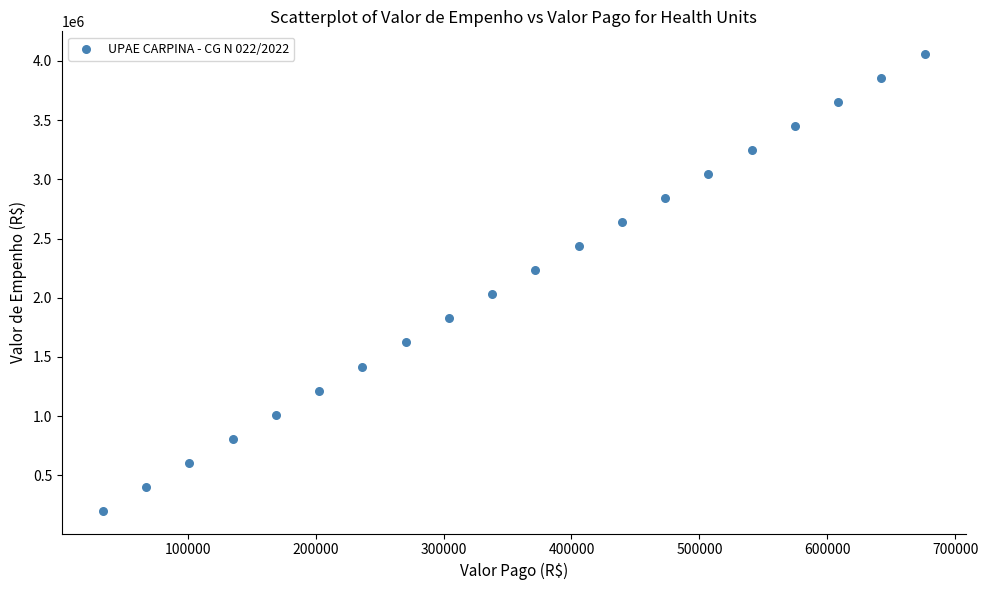

What is the range of X values (max minus min)?

642178.1